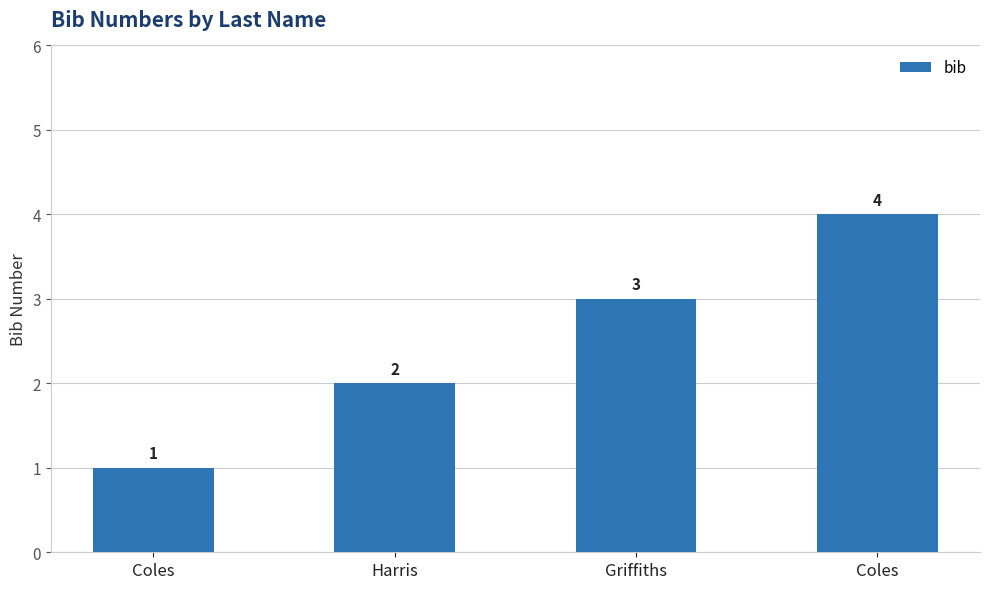

What is the ratio of the value at Coles to the value at Harris?

0.5